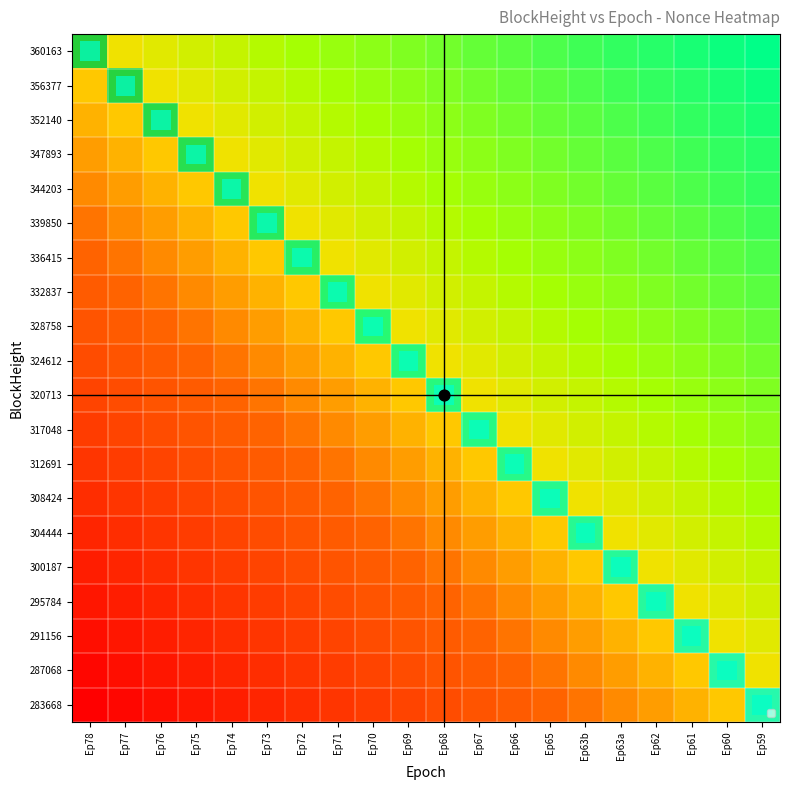

Rank the categories by 336415 value from lowest to highest.

Ep78, Ep77, Ep76, Ep75, Ep74, Ep73, Ep71, Ep70, Ep69, Ep68, Ep67, Ep66, Ep65, Ep63b, Ep63a, Ep62, Ep61, Ep60, Ep59, Ep72